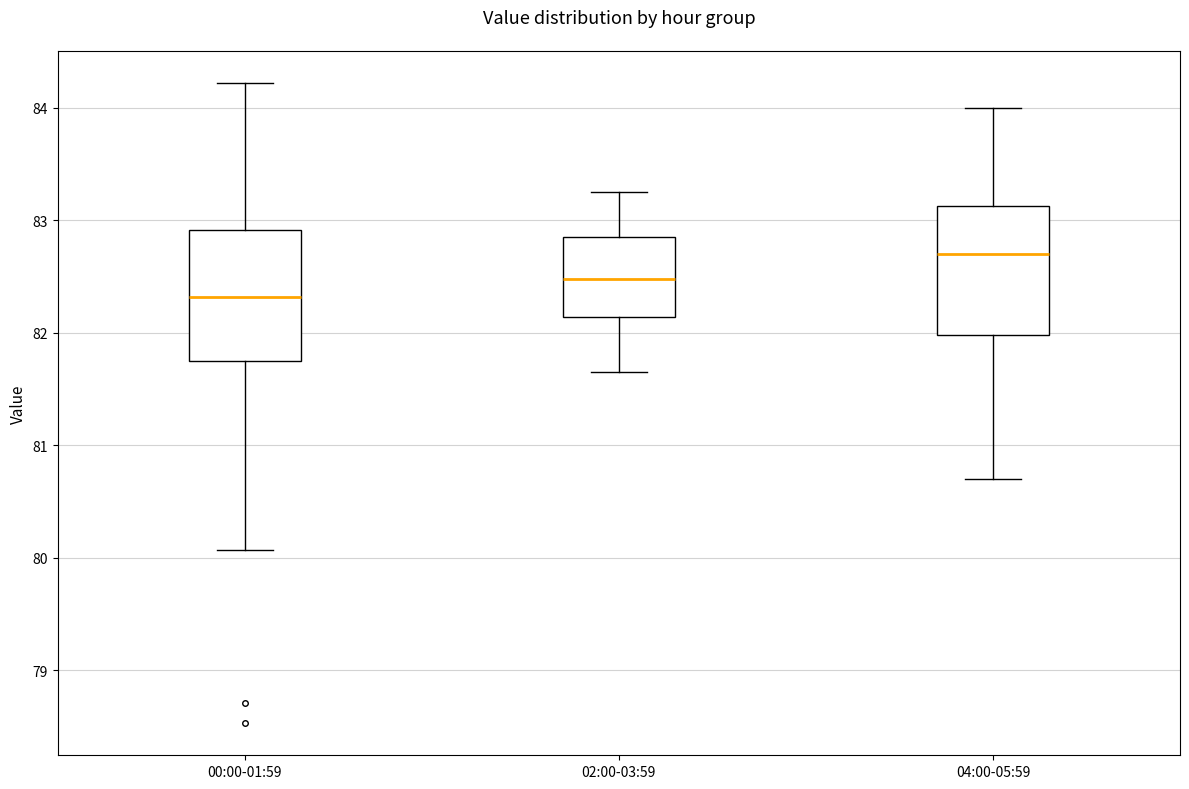

Reading left to right, read every box against the y-axis: the position of its median line, the range the box covers, and the ends of its whiskers. The values are not printed on the chart, so give them approximately, as read against the axis.

00:00-01:59: median 82.3, box 81.7 to 82.9, whiskers 80.1 to 84.2
02:00-03:59: median 82.5, box 82.1 to 82.9, whiskers 81.7 to 83.3
04:00-05:59: median 82.7, box 82.0 to 83.1, whiskers 80.7 to 84.0